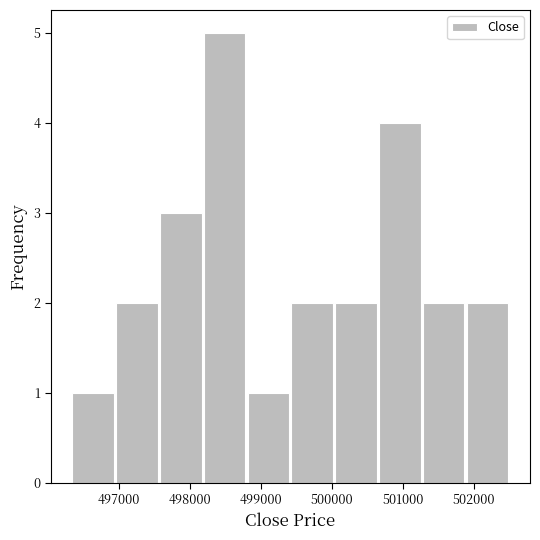

Reading left to right, transcribe this chart: for each bar, give the range it covers on the x-axis and its height. Neither the bar edges nor the heights are printed on the chart, so give them approximately, as read against the axes.

496300 to 496900: 1
496900 to 497600: 2
497600 to 498200: 3
498200 to 498800: 5
498800 to 499400: 1
499400 to 500000: 2
500000 to 500600: 2
500600 to 501300: 4
501300 to 501900: 2
501900 to 502500: 2